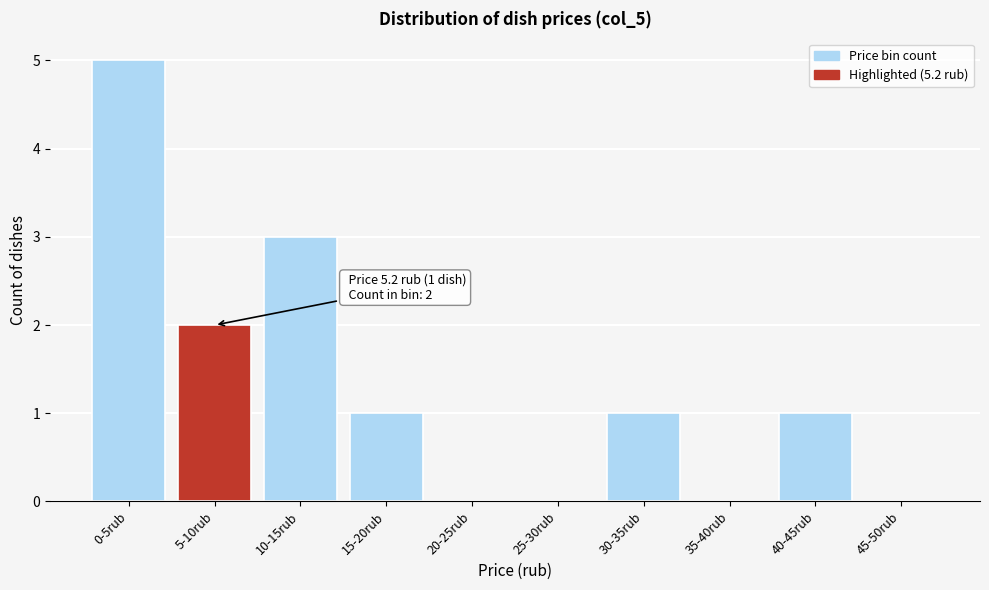

Reading right to left, list all the values displayed in this chart.

45-50rub=0	40-45rub=1	35-40rub=0	30-35rub=1	25-30rub=0	20-25rub=0	15-20rub=1	10-15rub=3	5-10rub=2	0-5rub=5